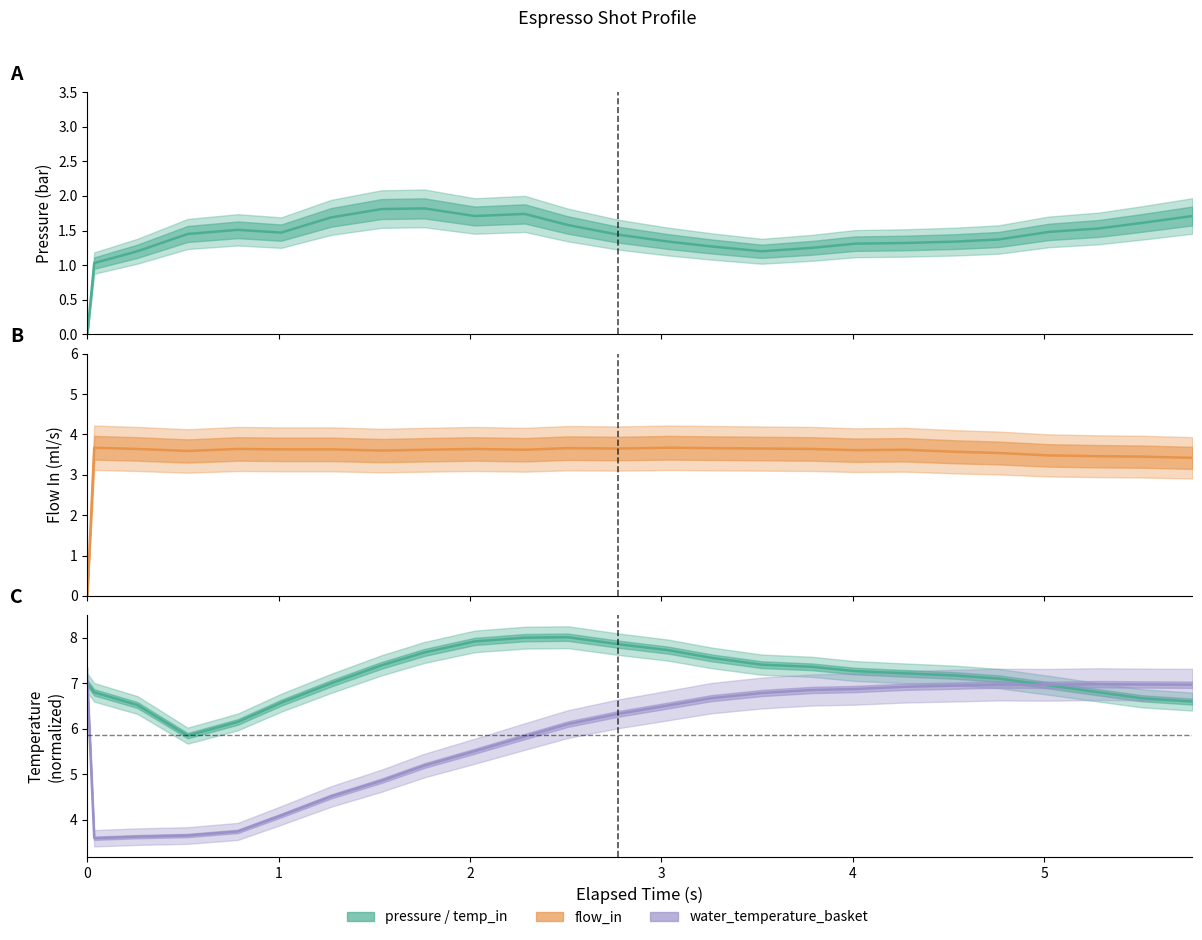

Where is the first local maximum for water_temperature_in?

2.511